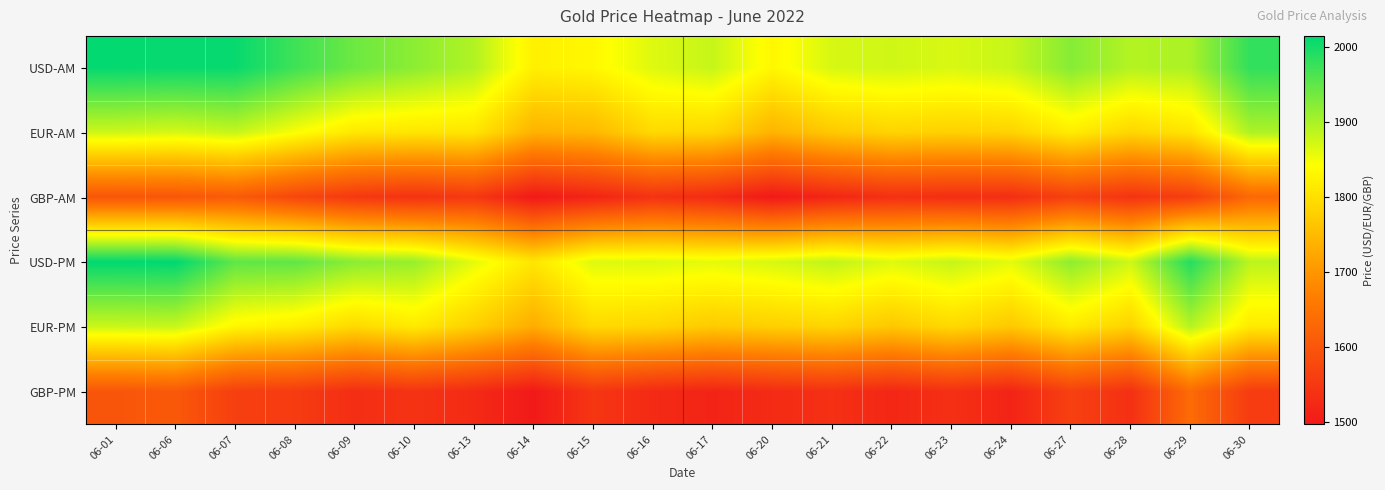

Reading left to right, transcribe all the data shown in this chart.

USD-AM: 06-01=2012.0	06-06=2010.0	06-07=2010.0	06-08=1972.0	06-09=1941.0	06-10=1920.0	06-13=1895.0	06-14=1823.0	06-15=1833.0	06-16=1865.0	06-17=1881.0	06-20=1832.0	06-21=1870.0	06-22=1875.0	06-23=1869.0	06-24=1880.0	06-27=1924.0	06-28=1893.0	06-29=1899.0	06-30=1981.0
EUR-AM: 06-01=1876.9	06-06=1870.6	06-07=1882.0	06-08=1846.4	06-09=1812.3	06-10=1808.8	06-13=1809.1	06-14=1739.5	06-15=1747.4	06-16=1792.4	06-17=1788.0	06-20=1741.4	06-21=1770.0	06-22=1784.9	06-23=1780.8	06-24=1783.7	06-27=1818.5	06-28=1788.4	06-29=1806.8	06-30=1897.5
GBP-AM: 06-01=1599.4	06-06=1599.7	06-07=1608.6	06-08=1575.1	06-09=1550.3	06-10=1538.5	06-13=1549.5	06-14=1497.3	06-15=1516.8	06-16=1539.4	06-17=1527.4	06-20=1497.3	06-21=1519.7	06-22=1535.6	06-23=1532.0	06-24=1532.8	06-27=1563.0	06-28=1541.5	06-29=1559.8	06-30=1631.1
USD-PM: 06-01=2014.0	06-06=2015.0	06-07=1950.0	06-08=1950.0	06-09=1921.0	06-10=1912.0	06-13=1860.0	06-14=1810.0	06-15=1865.0	06-16=1866.0	06-17=1860.0	06-20=1870.0	06-21=1885.0	06-22=1865.0	06-23=1882.0	06-24=1861.0	06-27=1919.0	06-28=1876.0	06-29=1990.0	06-30=1888.0
EUR-PM: 06-01=1877.9	06-06=1879.7	06-07=1830.1	06-08=1817.3	06-09=1791.1	06-10=1814.0	06-13=1779.0	06-14=1731.2	06-15=1791.5	06-16=1786.5	06-17=1771.4	06-20=1778.4	06-21=1785.9	06-22=1767.8	06-23=1790.7	06-24=1769.0	06-27=1813.8	06-28=1781.6	06-29=1891.6	06-30=1814.5
GBP-PM: 06-01=1599.7	06-06=1604.9	06-07=1561.9	06-08=1555.6	06-09=1532.5	06-10=1541.3	06-13=1526.5	06-14=1498.3	06-15=1546.4	06-16=1526.4	06-17=1516.5	06-20=1527.8	06-21=1536.3	06-22=1521.2	06-23=1535.7	06-24=1516.1	06-27=1564.0	06-28=1536.5	06-29=1636.5	06-30=1556.5